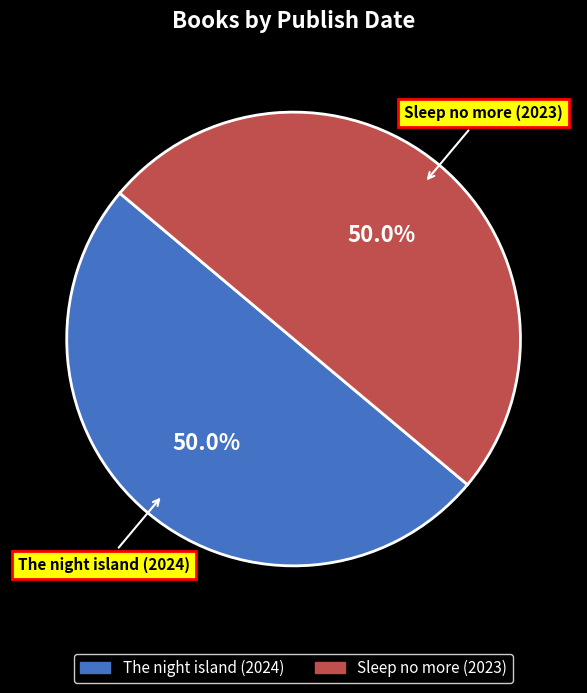

How many segments does this pie chart have?

2